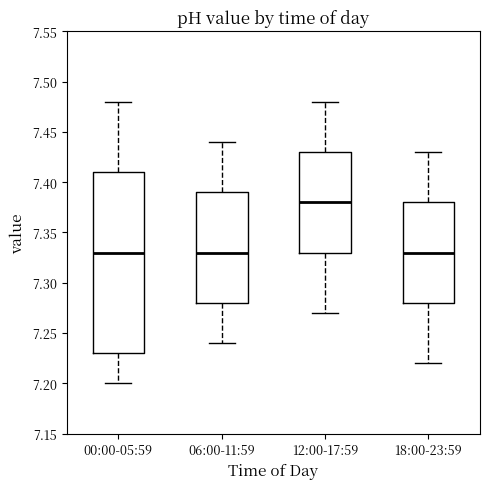

Reading left to right, transcribe this box plot: for each box, give where its median line is, the range the box spans, and where its two whiskers end, as read against the y-axis. The values are not printed on the chart, so give them approximately, as read against the axis.

00:00-05:59: median 7.33, box 7.23 to 7.41, whiskers 7.20 to 7.48
06:00-11:59: median 7.33, box 7.28 to 7.39, whiskers 7.24 to 7.44
12:00-17:59: median 7.38, box 7.33 to 7.43, whiskers 7.27 to 7.48
18:00-23:59: median 7.33, box 7.28 to 7.38, whiskers 7.22 to 7.43